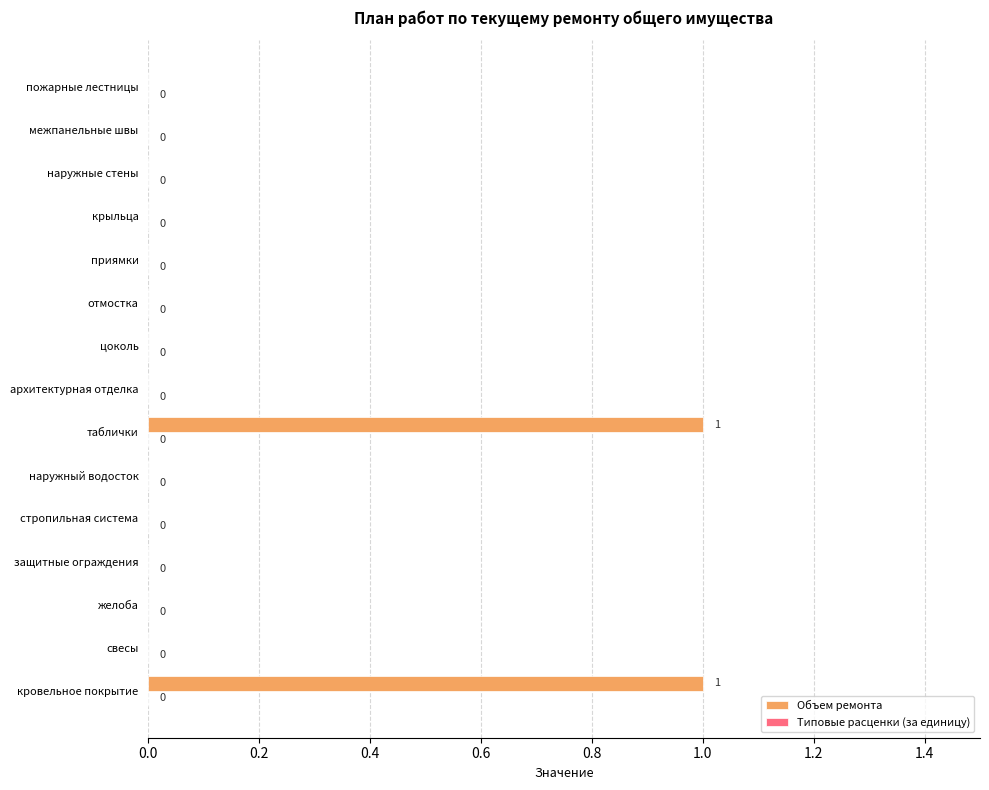

The chart shows a value of 1 at таблички. True or false?

True